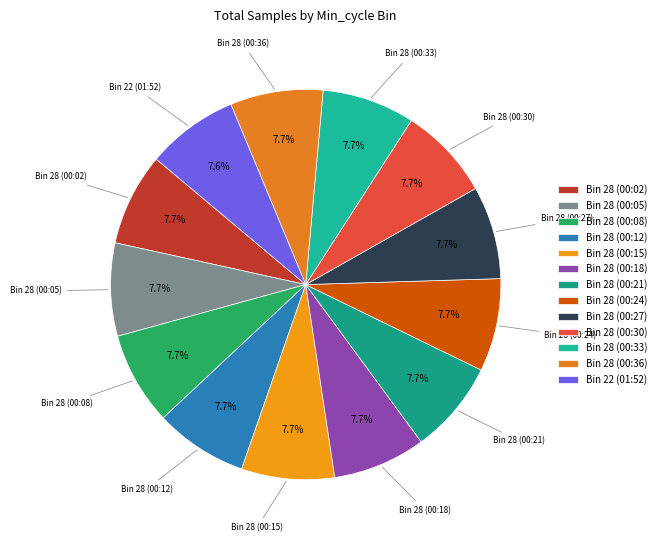

Is the sum of Bin 28 (00:05) and Bin 28 (00:30) greater than half?

No